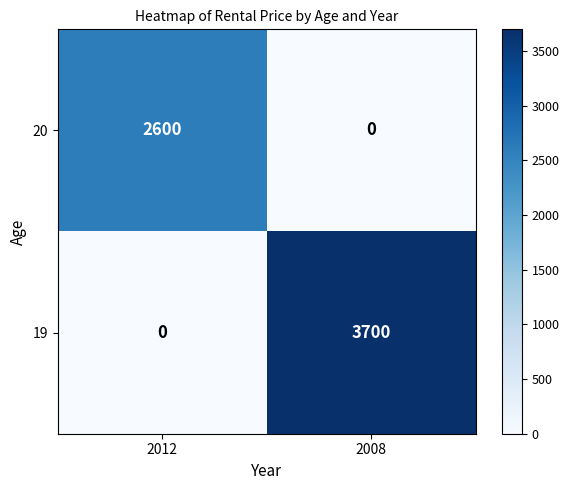

Read the 19 value at 2008.

3700